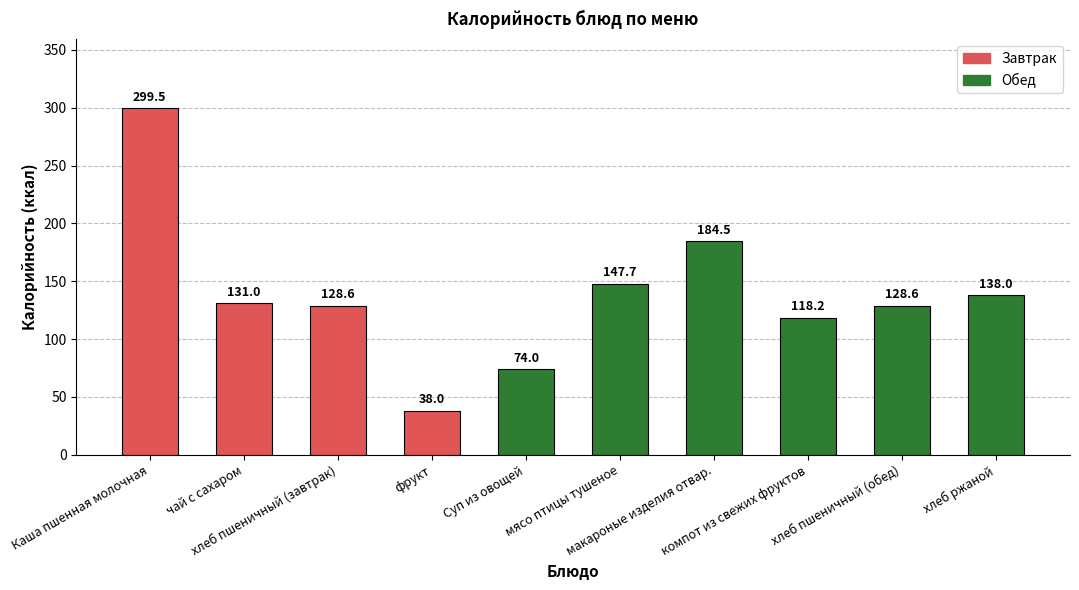

What is the value of the 10th bar from the left?

138.0